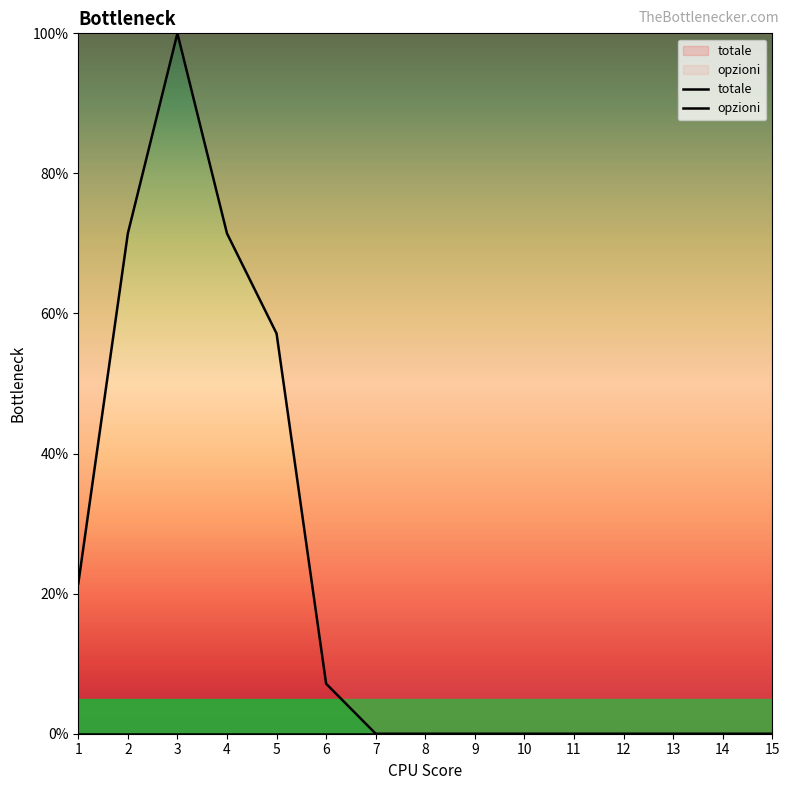

Reading left to right, what are all the values shown in this chart?

1=21.4	2=71.4	3=100.0	4=71.4	5=57.1	6=7.1	7=0.0	8=0.0	9=0.0	10=0.0	11=0.0	12=0.0	13=0.0	14=0.0	15=0.0